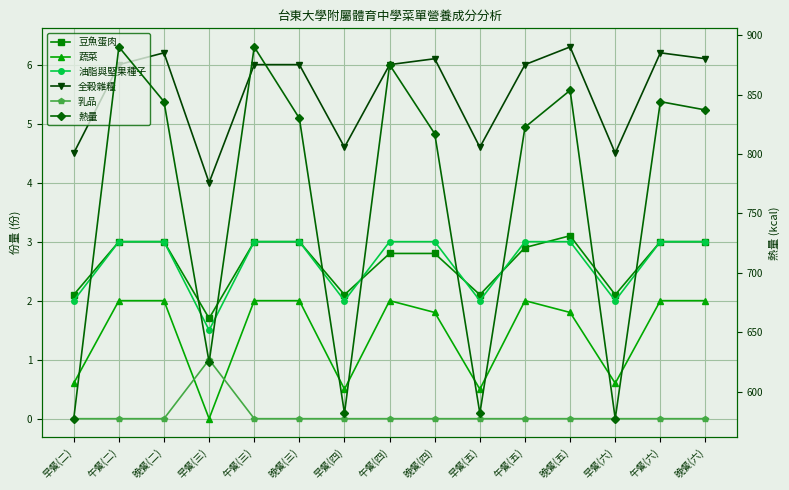

How many lines are shown in the chart?

6